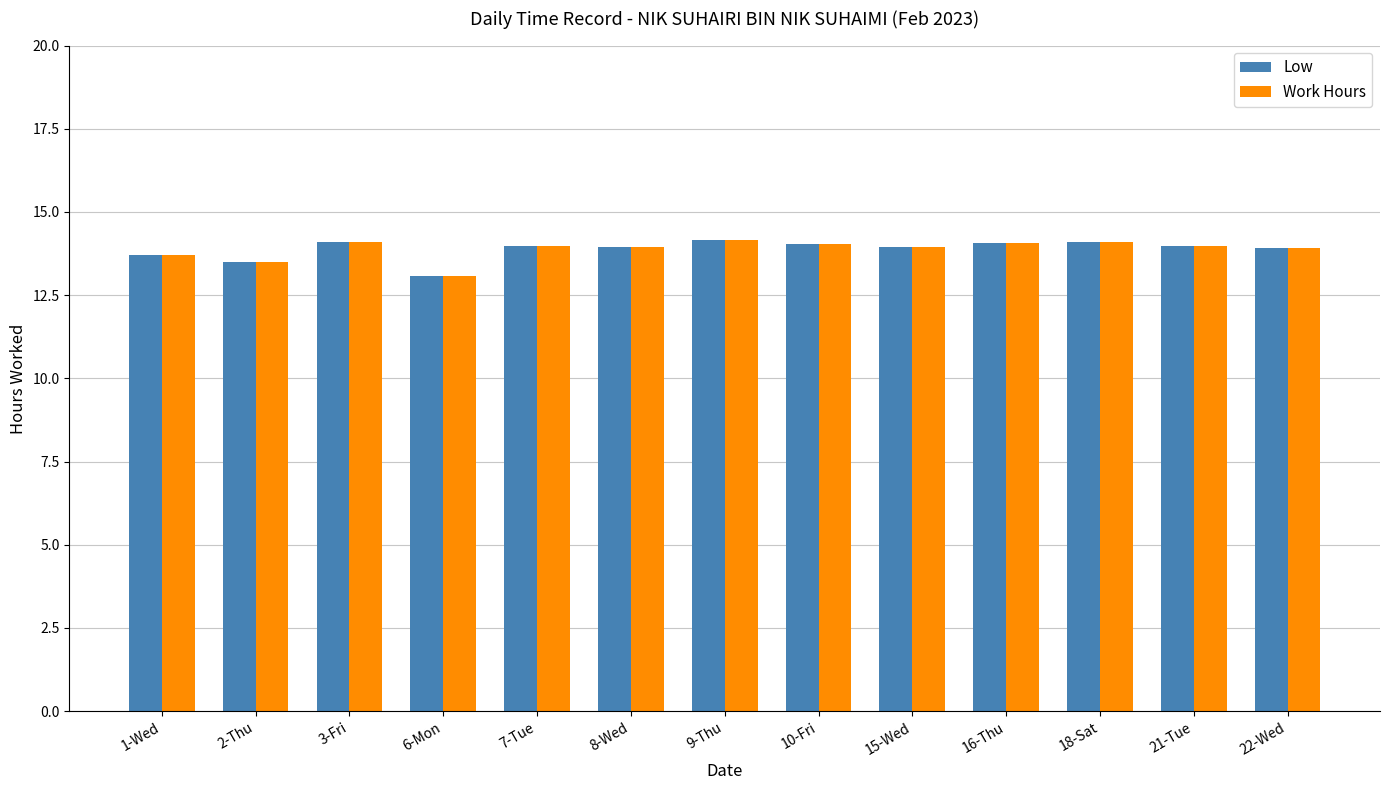

Is the value of Low at 1-Wed greater than the value of Work Hours at 18-Sat?

No